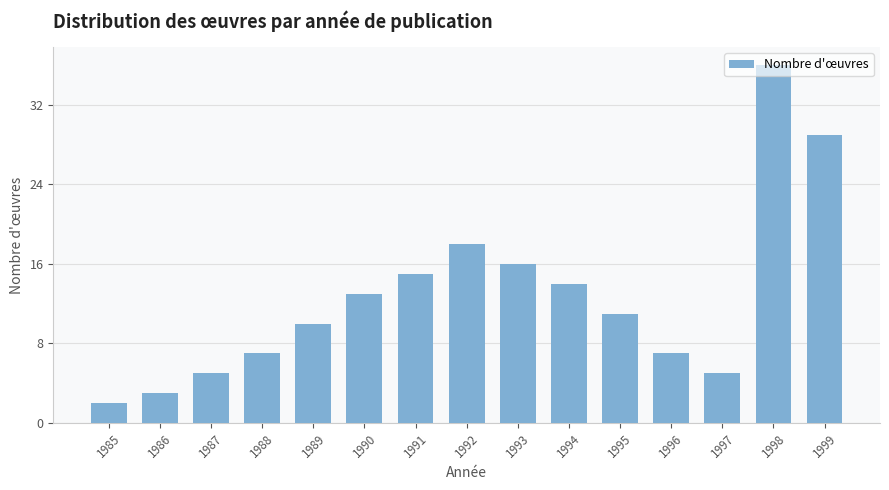

Which label corresponds to the largest value in the chart?

1998